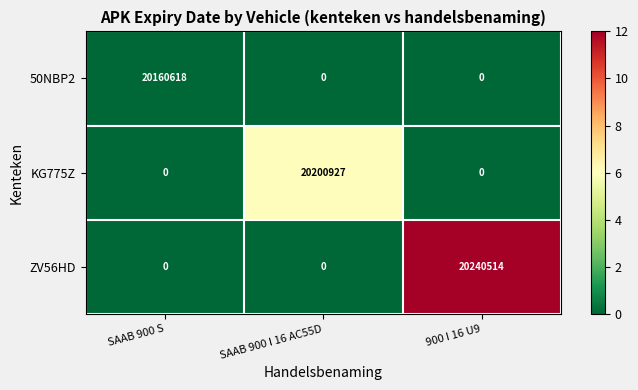

Reading left to right, what are all the values shown in this chart?

50NBP2: 20160618	0	0
KG775Z: 0	20200927	0
ZV56HD: 0	0	20240514